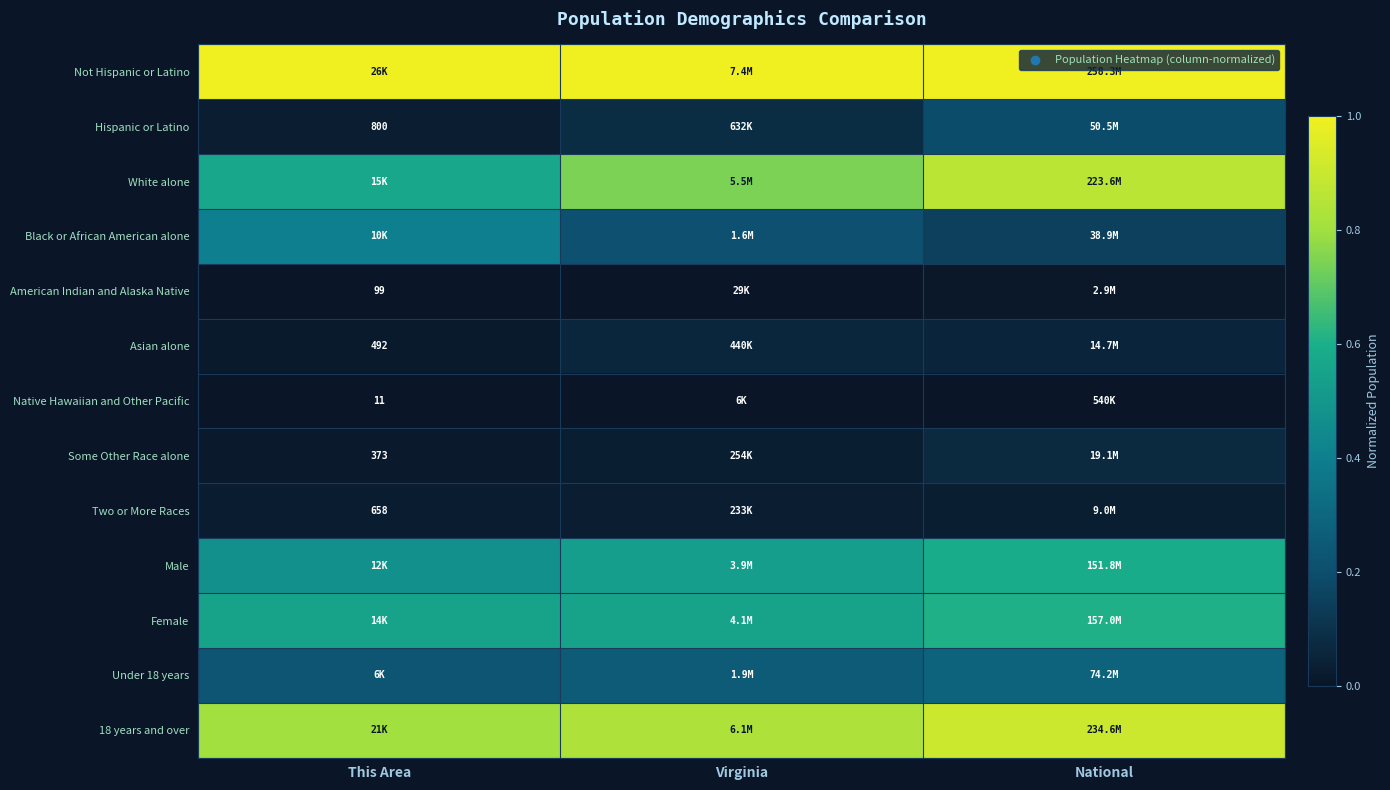

Count the number of categories in the chart.

3